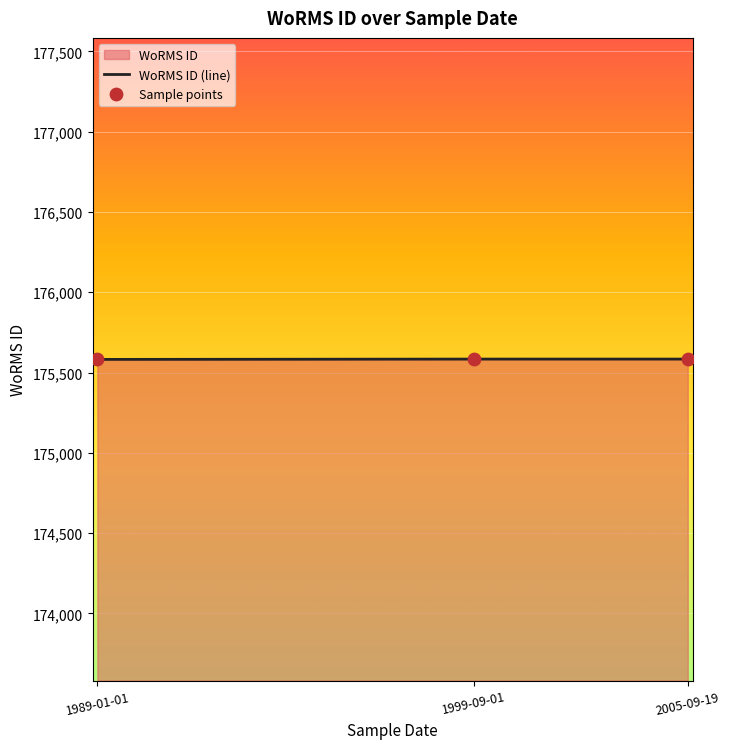

Which series has the largest Y range (max minus min)?

WoRMS ID (line)